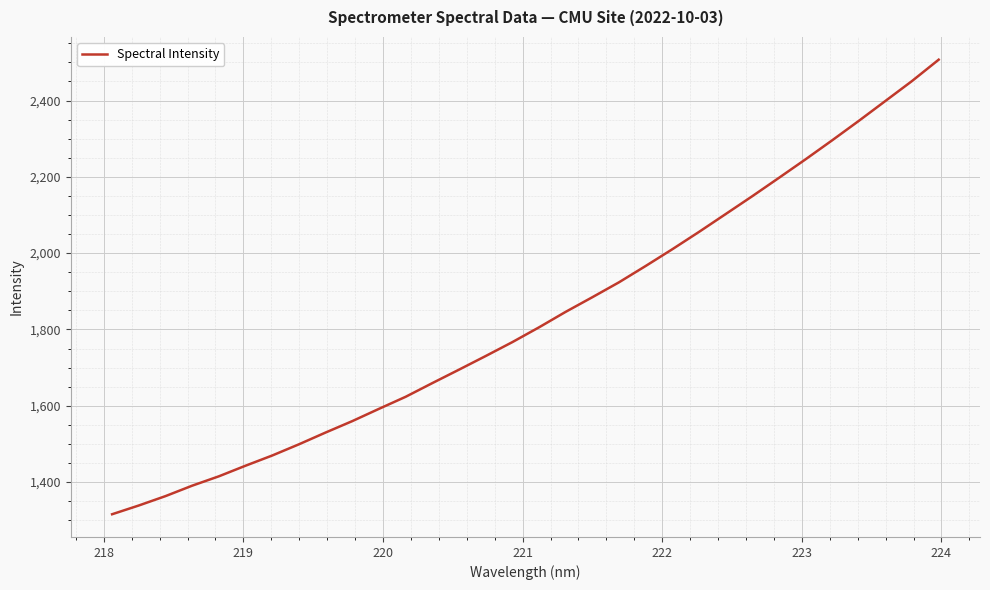

What is the smallest value displayed?

1315.5